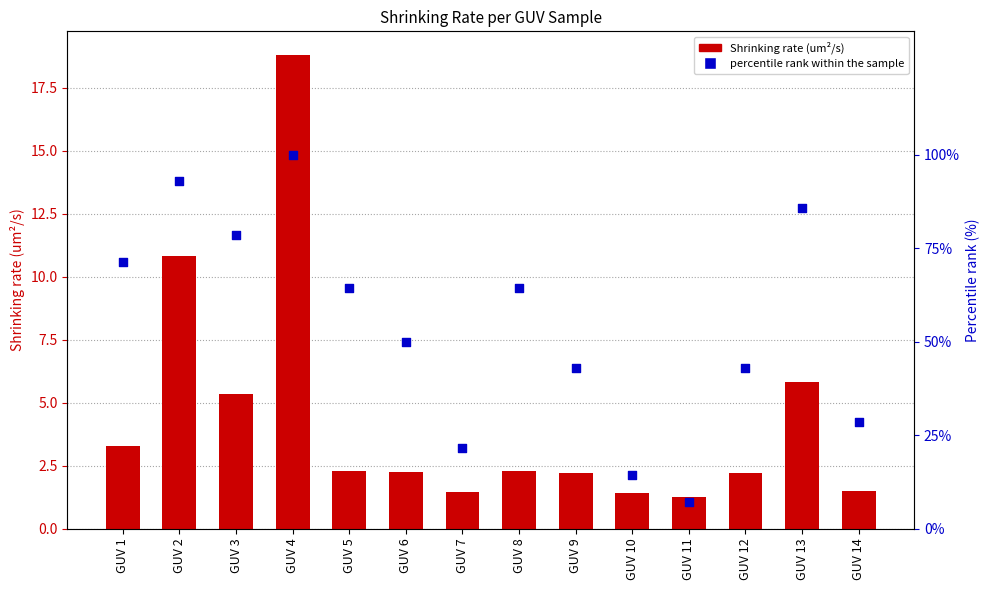

What is the total value across all series at GUV 8?

66.6